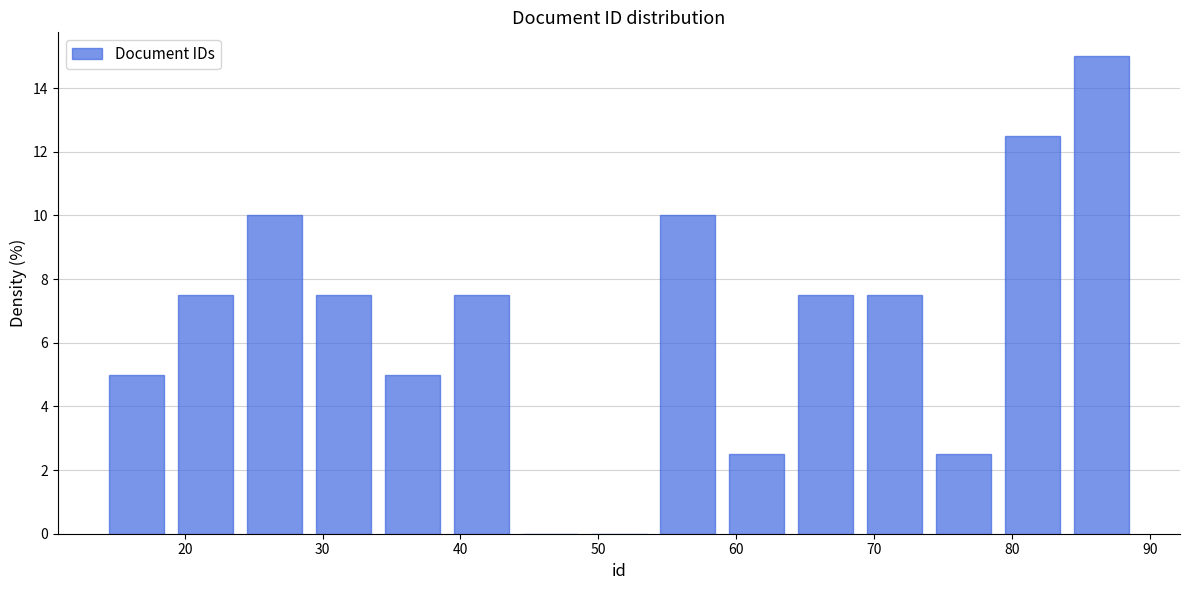

How tall is the bar that spans 24 to 29 on the x-axis? The values are not printed on the chart, so give them approximately, as read against the axis.

10.0